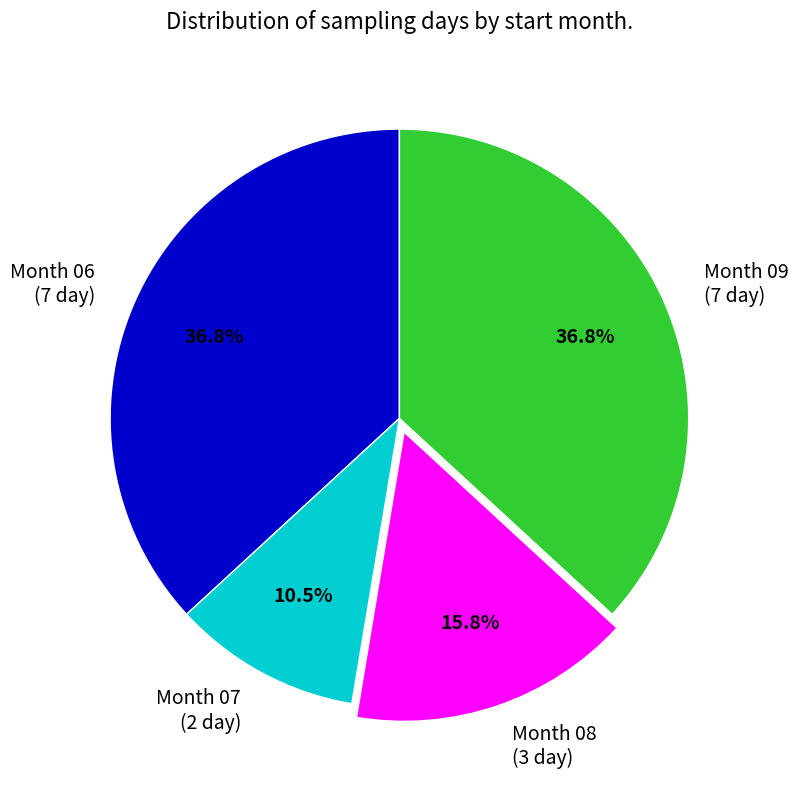

Between Month 07 (2 day) and Month 06 (7 day), which is larger?

Month 06 (7 day)